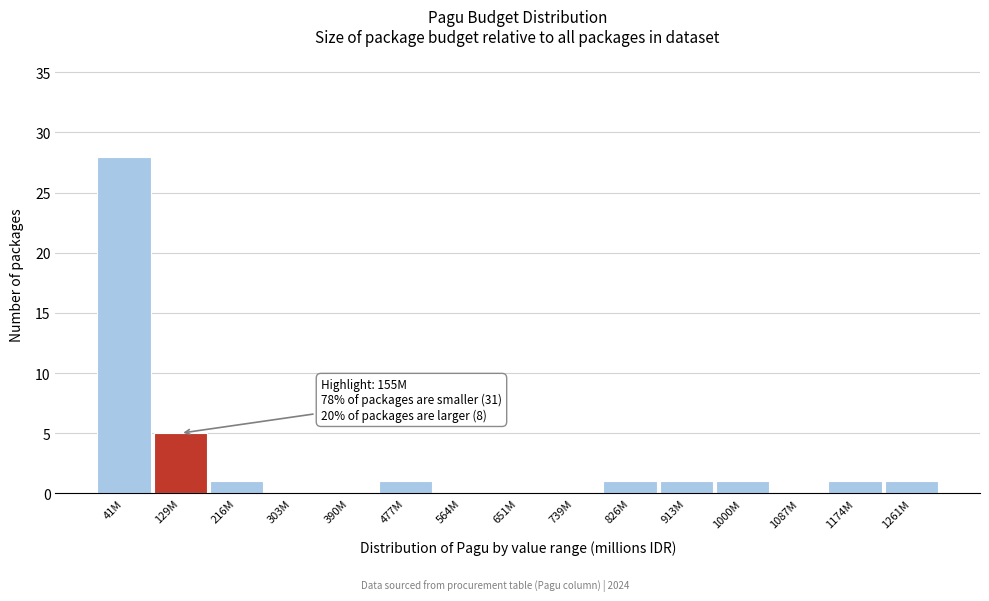

Reading right to left, extract all data points from this chart.

1261M=1	1174M=1	1087M=0	1000M=1	913M=1	826M=1	739M=0	651M=0	564M=0	477M=1	390M=0	303M=0	216M=1	129M=5	41M=28